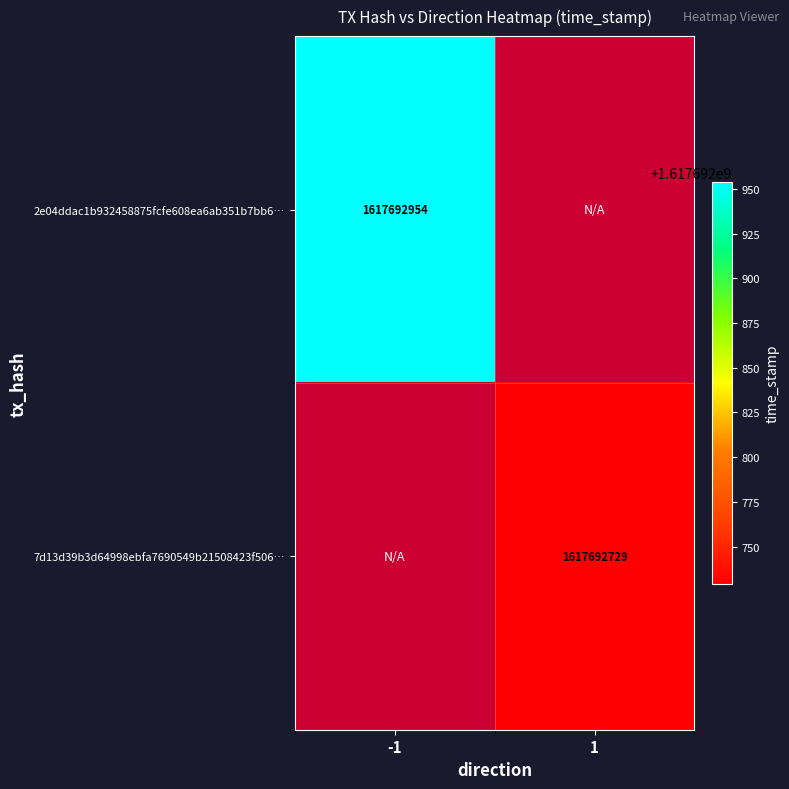

Reading left to right, list all the values displayed in this chart.

2e04ddac1b932458875fcfe608ea6ab351b7bb6: 1617692954	0
7d13d39b3d64998ebfa7690549b21508423f506: 0	1617692729